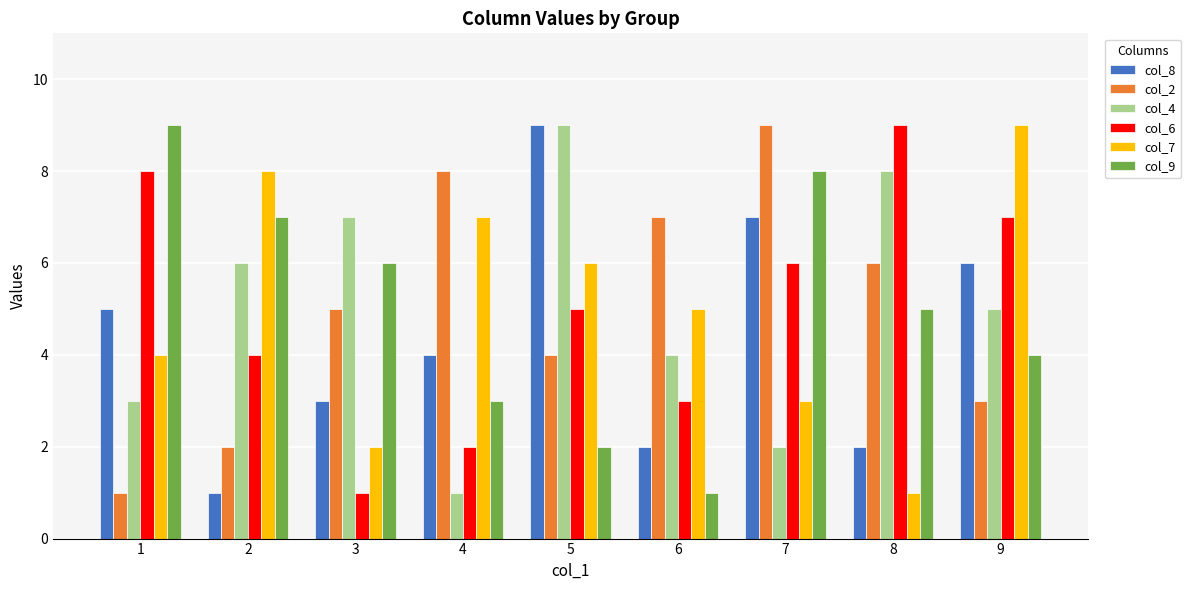

What is the greatest value displayed?

9